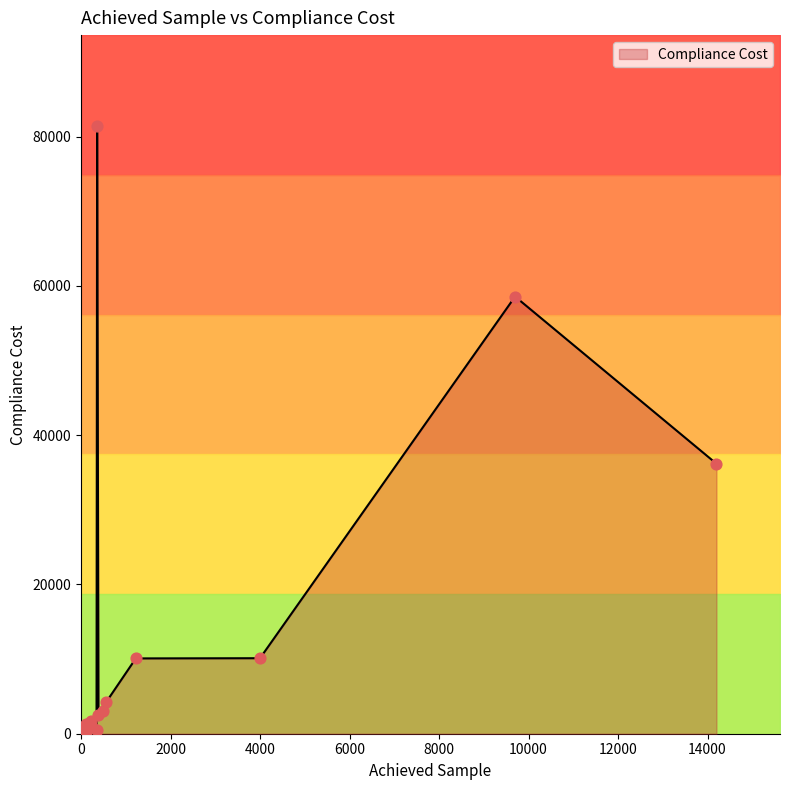

What is the ratio of the value at 346 to the value at 66?

0.9